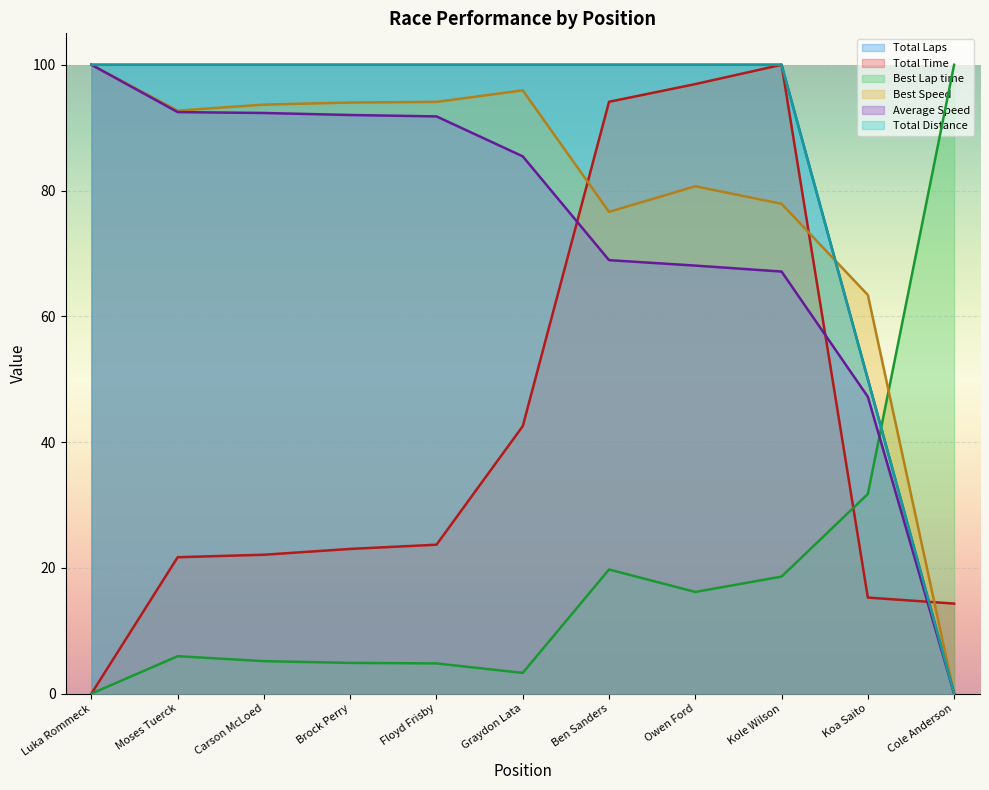

Reading right to left, transcribe all the data shown in this chart.

Total Laps: 0.0	50.0	100.0	100.0	100.0	100.0	100.0	100.0	100.0	100.0	100.0
Total Time: 14.3	15.3	100.0	96.9	94.1	42.5	23.7	23.0	22.1	21.7	0.0
Best Lap time: 100.0	31.8	18.6	16.2	19.7	3.3	4.8	4.9	5.2	6.0	0.0
Best Speed: 0.0	63.4	77.9	80.7	76.6	95.9	94.1	94.0	93.7	92.7	100.0
Average Speed: 0.0	47.2	67.1	68.1	68.9	85.4	91.8	92.0	92.3	92.5	100.0
Total Distance: 0.0	50.0	100.0	100.0	100.0	100.0	100.0	100.0	100.0	100.0	100.0